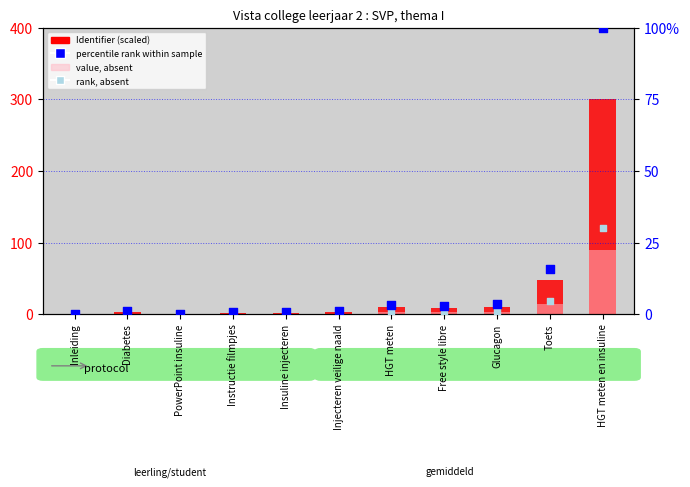

Which series has the widest spread of Y values?

Identifier (scaled)